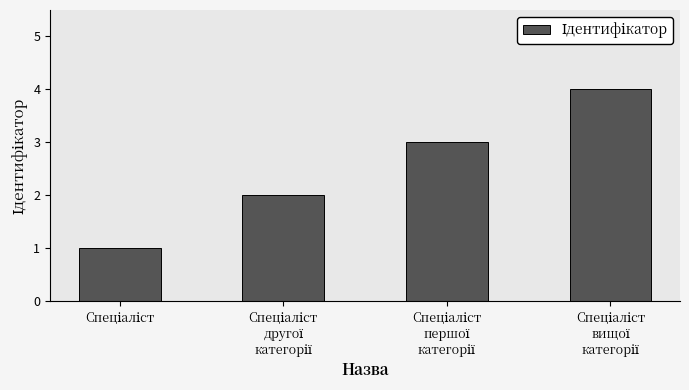

What is the difference between the maximum and minimum values?

3